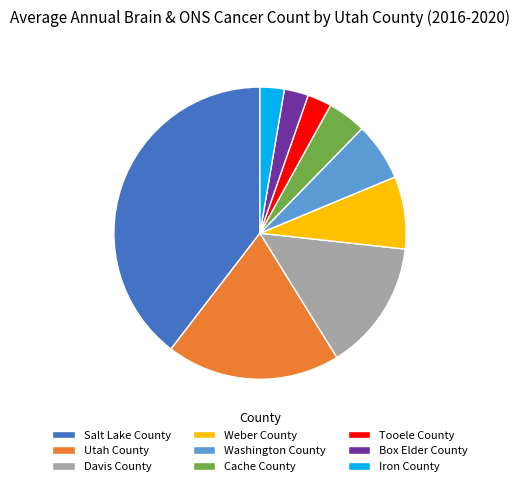

Which has a higher value, Tooele County or Washington County?

Washington County